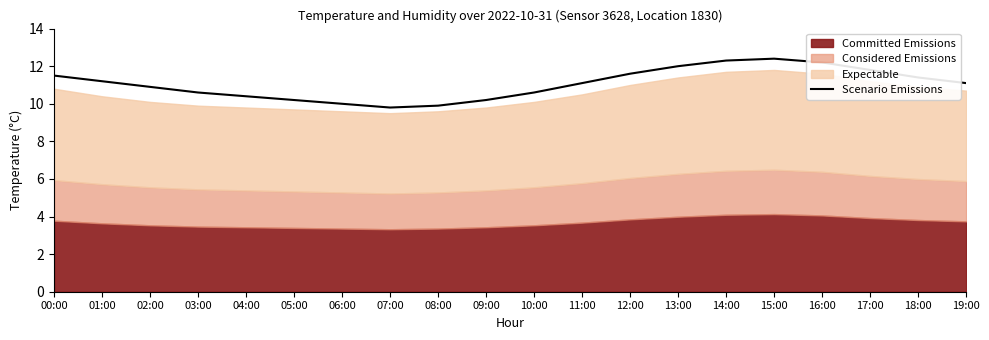

What is the ratio of the value at 15:00 to the value at 05:00?

1.2